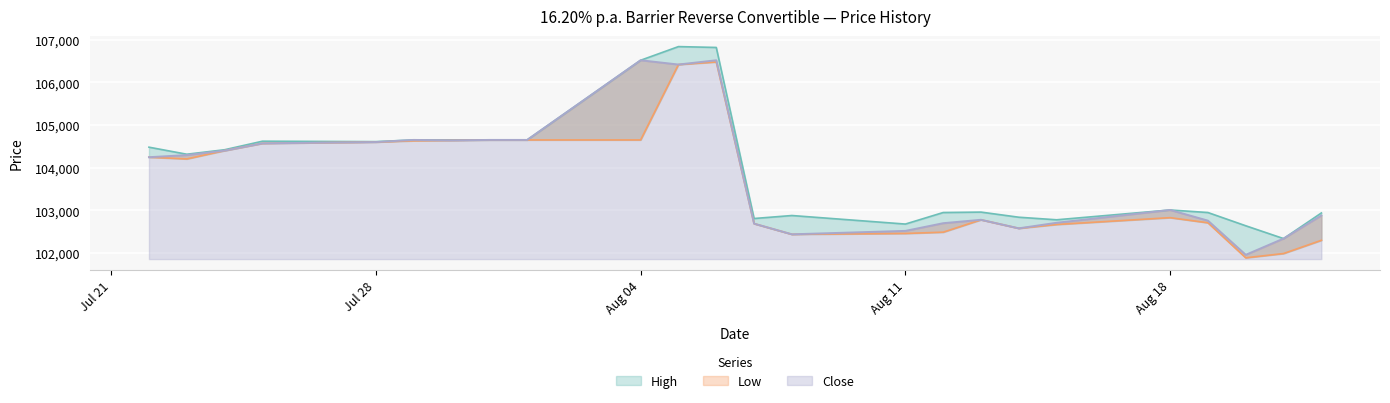

List the labels in order of Close value, largest first.

04.08.2025, 06.08.2025, 05.08.2025, 29.07.2025, 31.07.2025, 01.08.2025, 30.07.2025, 28.07.2025, 25.07.2025, 24.07.2025, 23.07.2025, 22.07.2025, 18.08.2025, 22.08.2025, 13.08.2025, 19.08.2025, 15.08.2025, 12.08.2025, 07.08.2025, 14.08.2025, 11.08.2025, 08.08.2025, 21.08.2025, 20.08.2025